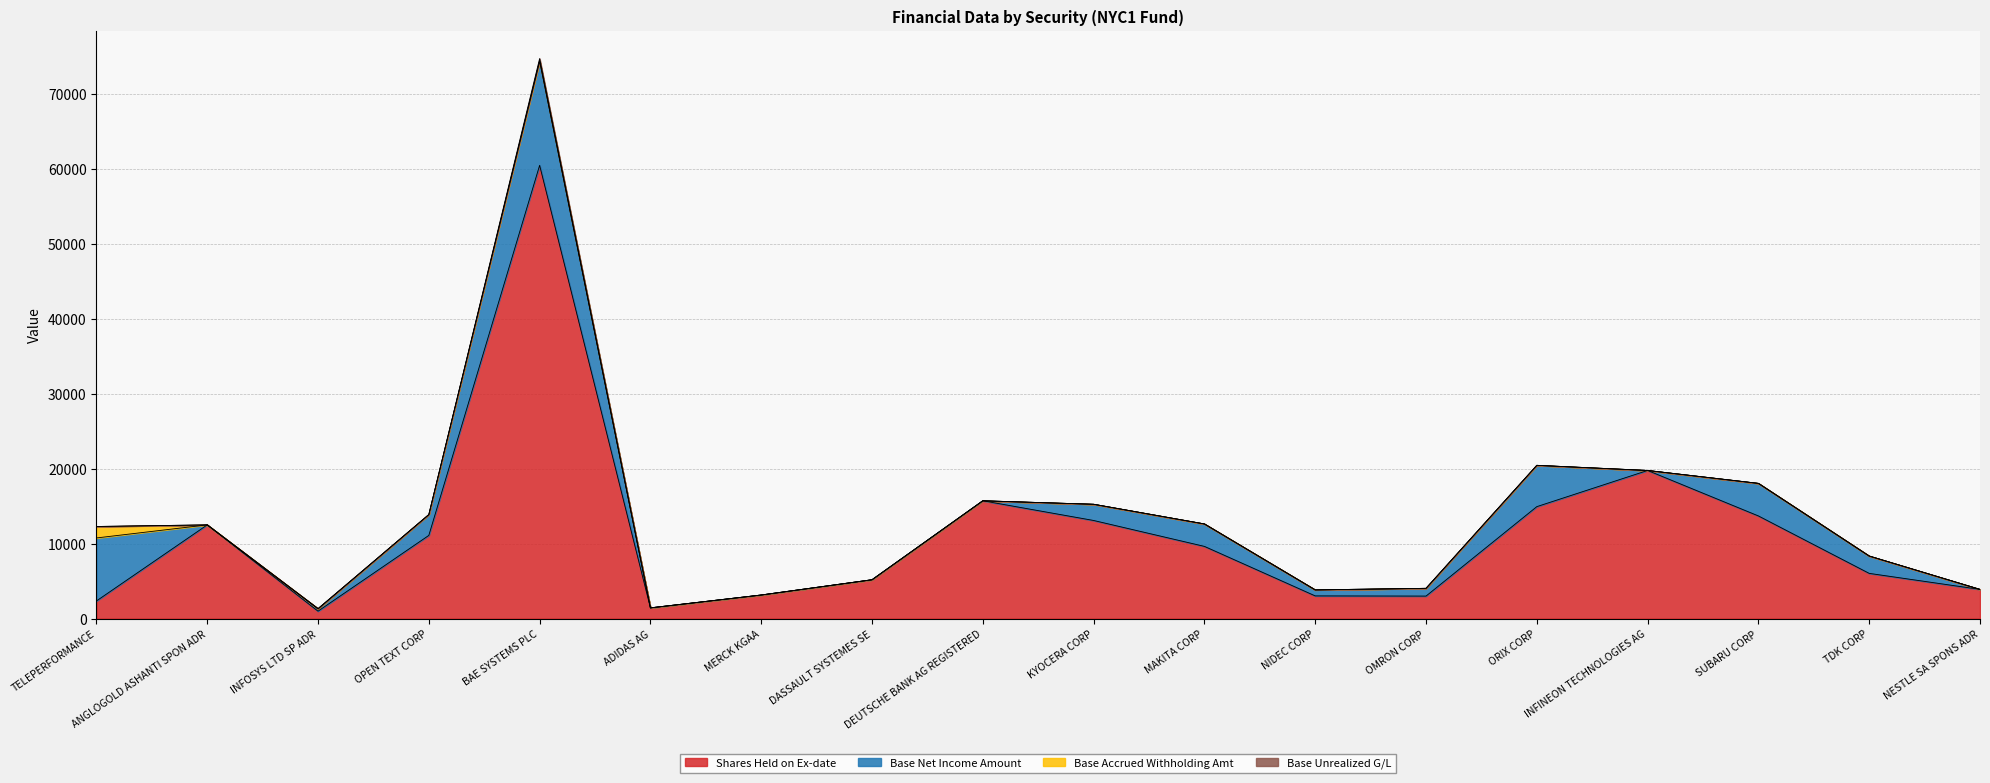

The value of Base Unrealized G/L at ADIDAS AG is -184.6. True or false?

False